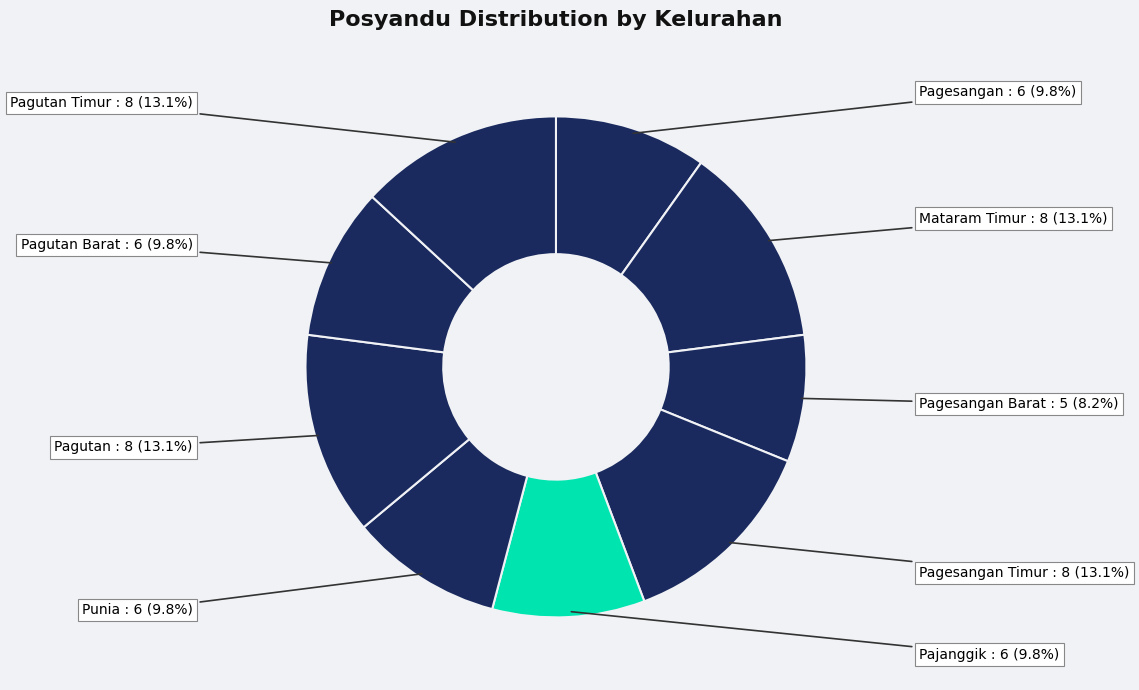

Which slice is the smallest?

Pagesangan Barat